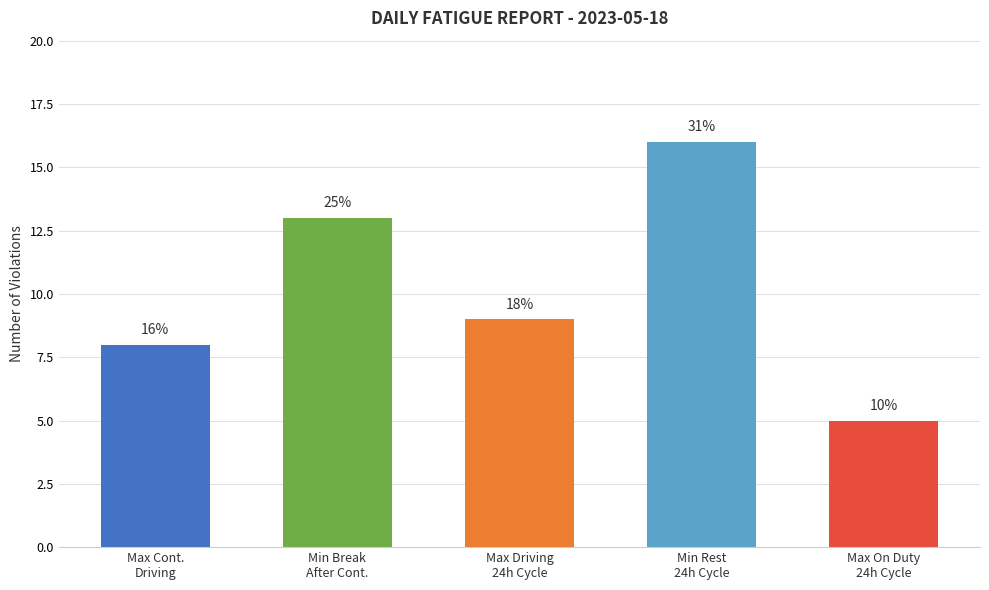

Reading right to left, extract all data points from this chart.

5	16	9	13	8